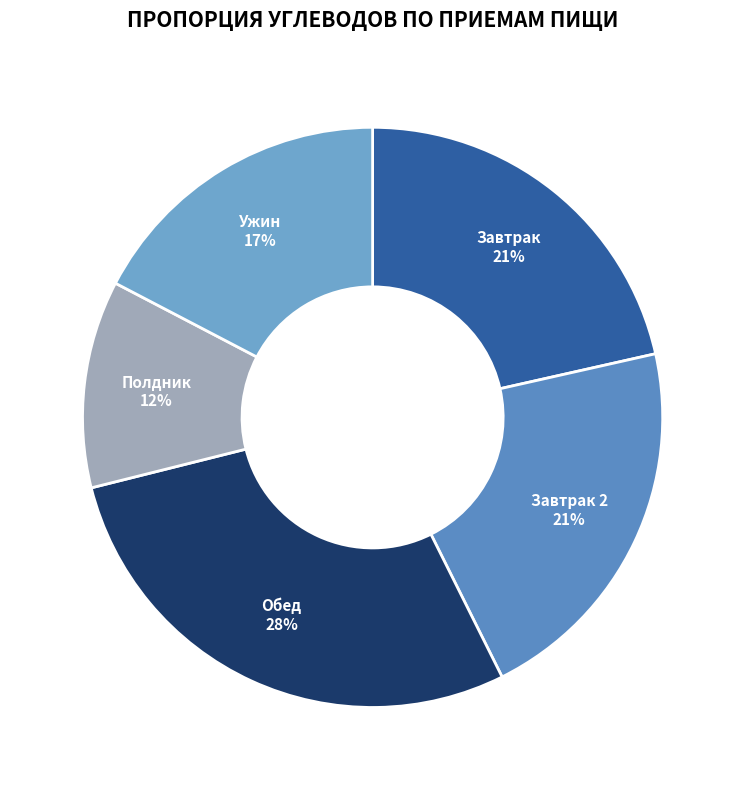

Is the sum of Ужин and Завтрак greater than half?

No